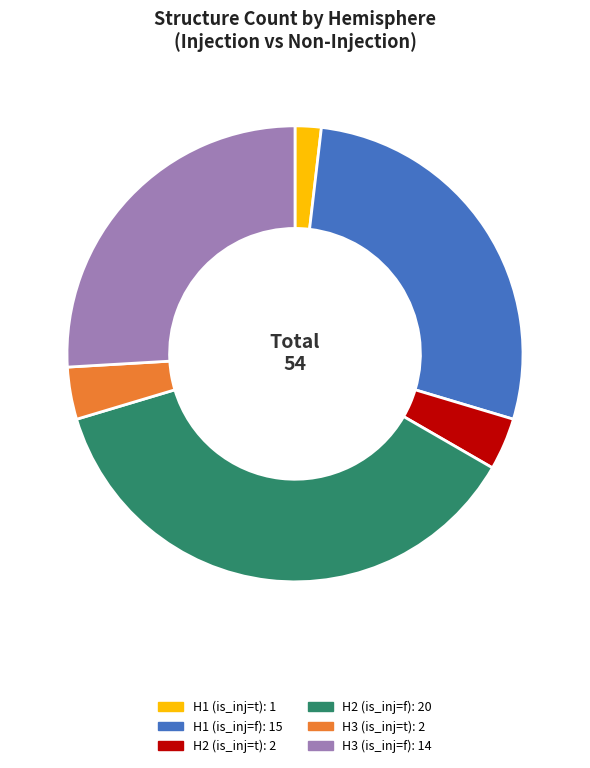

Does any single category account for the majority?

No